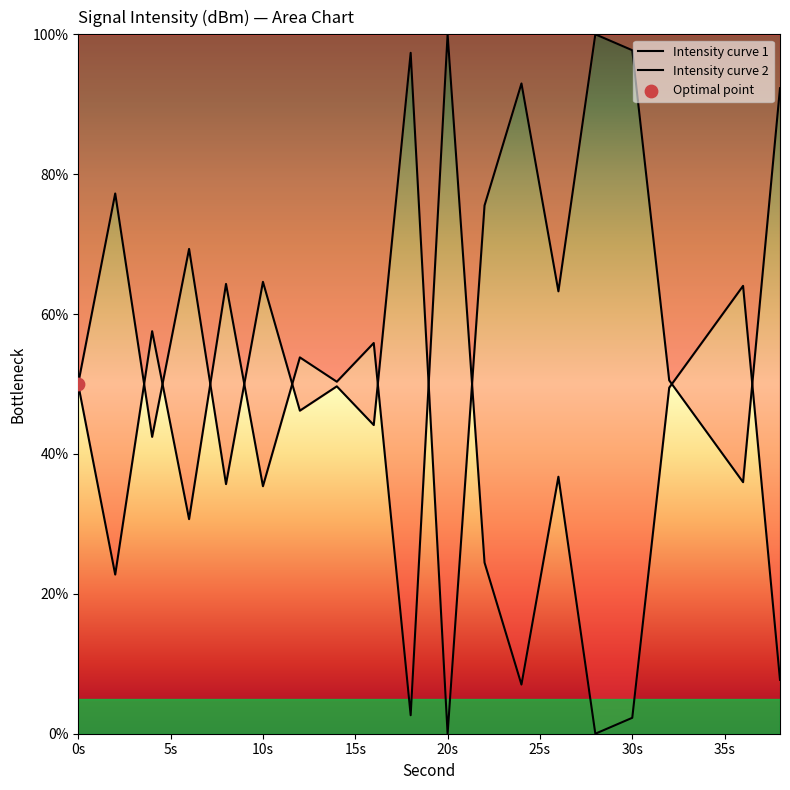

What are all the series names shown in the legend?

Intensity curve 1, Intensity curve 2